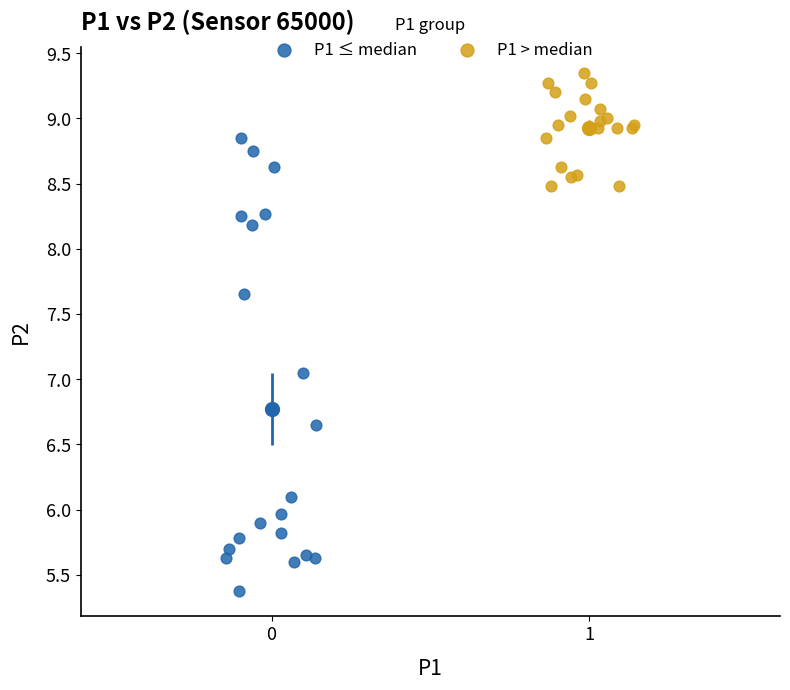

What are all the series names shown in the legend?

P1 ≤ median, P1 > median